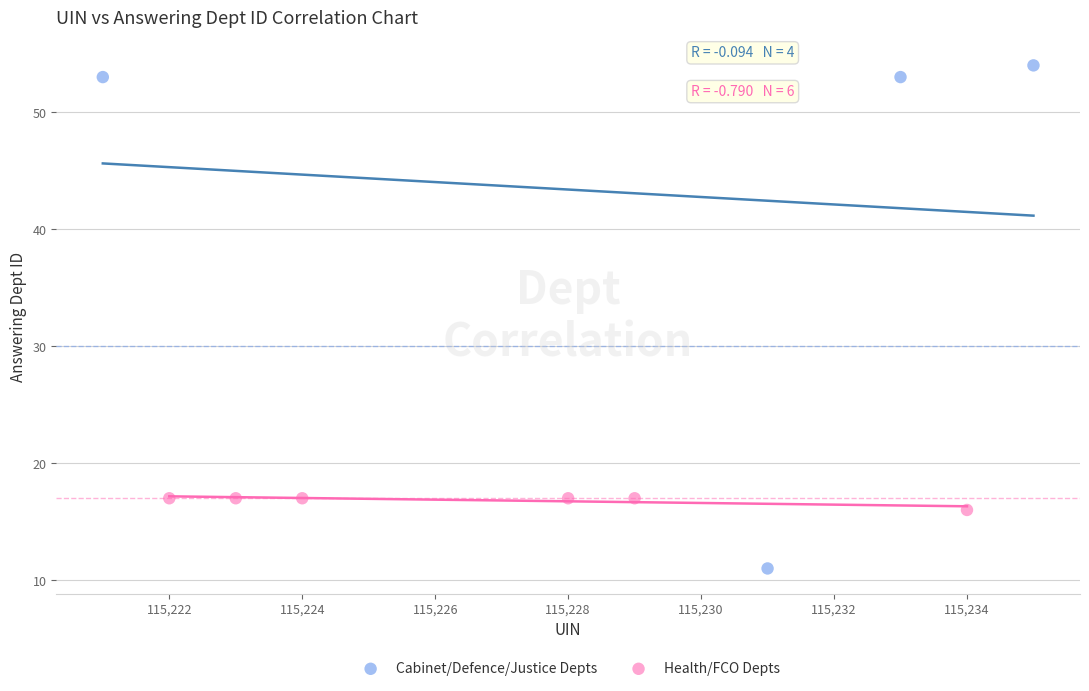

Which series has the widest spread of Y values?

Cabinet/Defence/Justice Depts